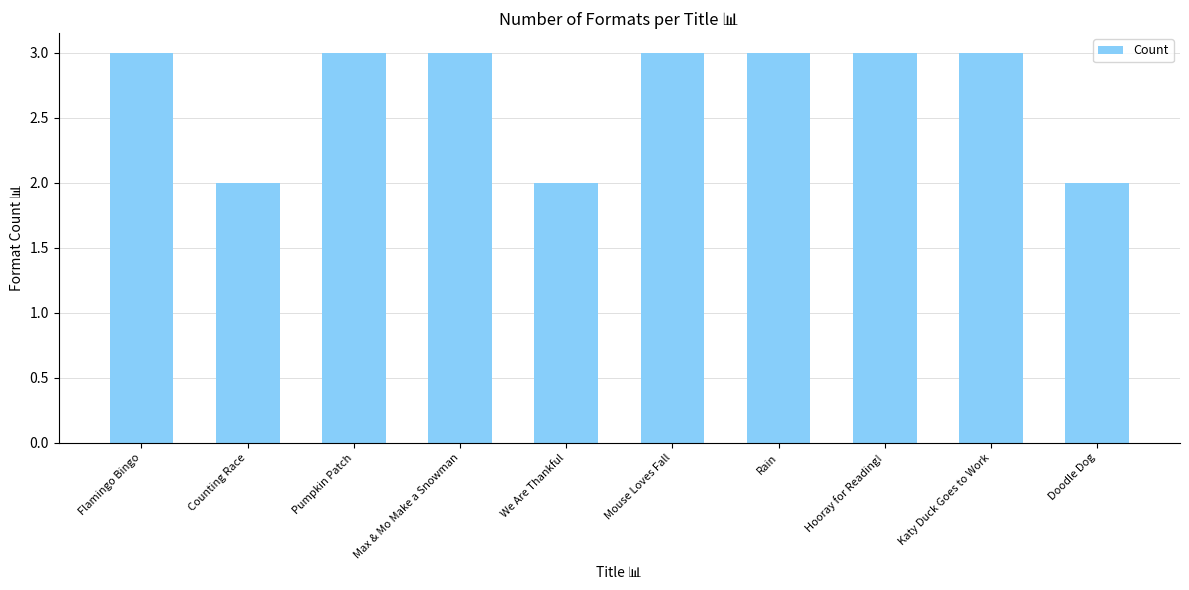

What is the approximate value at We Are Thankful?

2